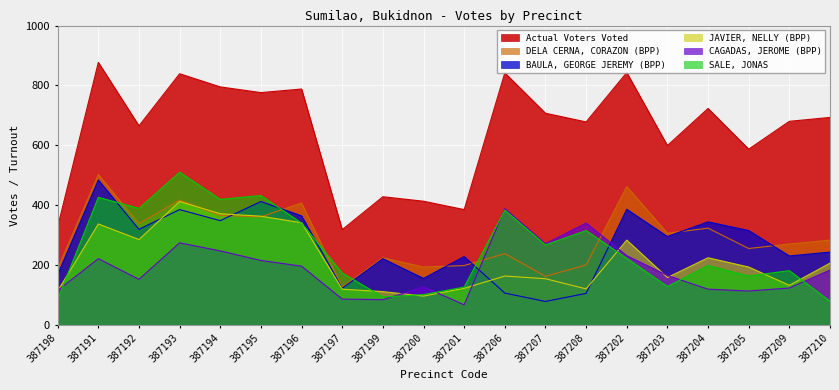

True or false: CAGADAS, JEROME (BPP) has more than 2 points higher than both neighbors.

True